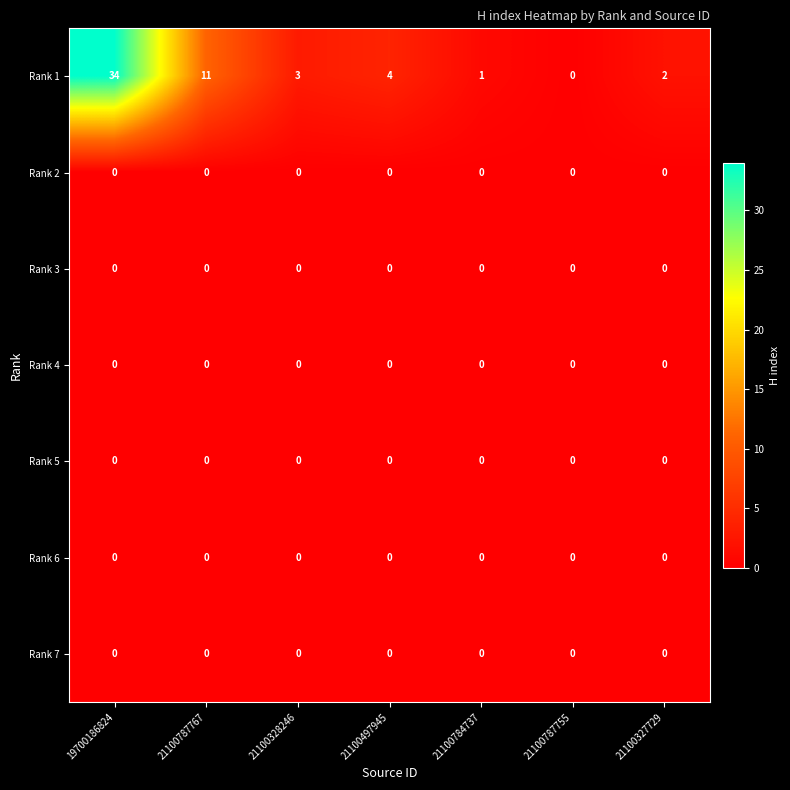

At which label is Rank 1 closest to 17?

21100787767